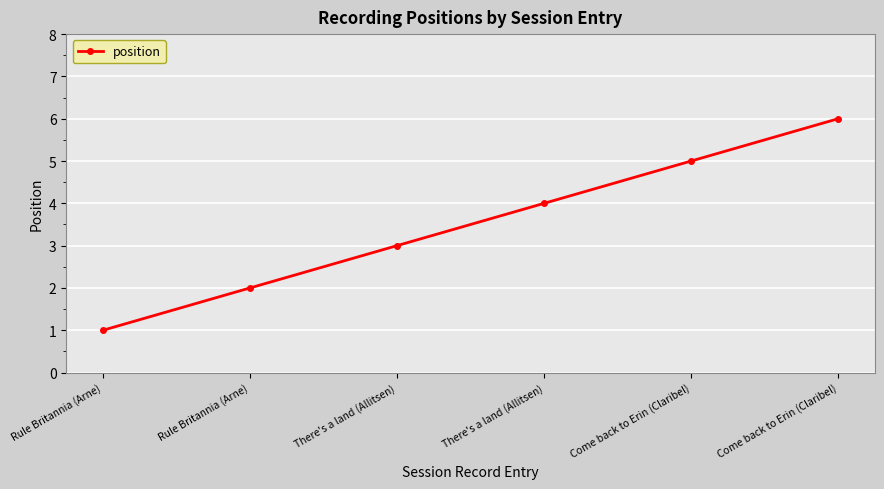

How many lines are shown in the chart?

1